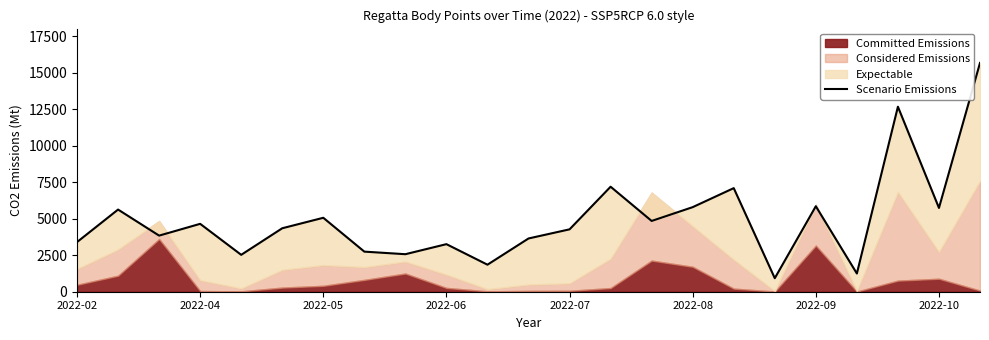

What is the smallest value displayed?

925